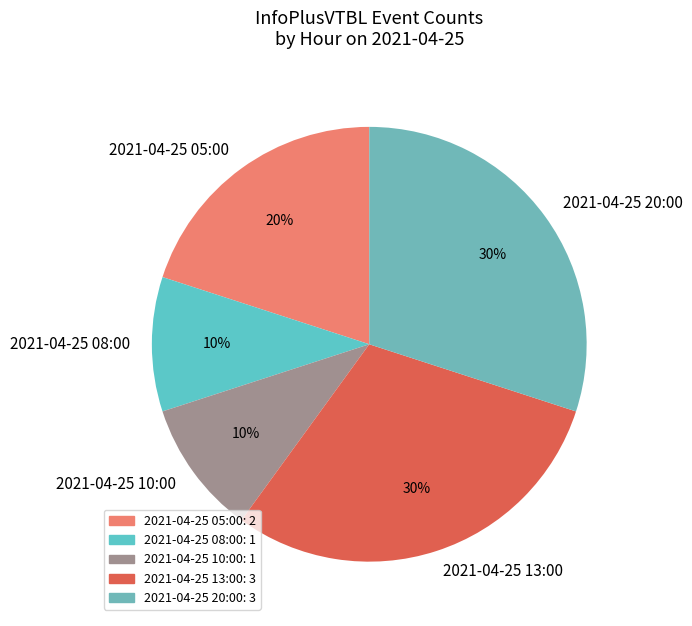

Between 2021-04-25 10:00 and 2021-04-25 13:00, which is larger?

2021-04-25 13:00